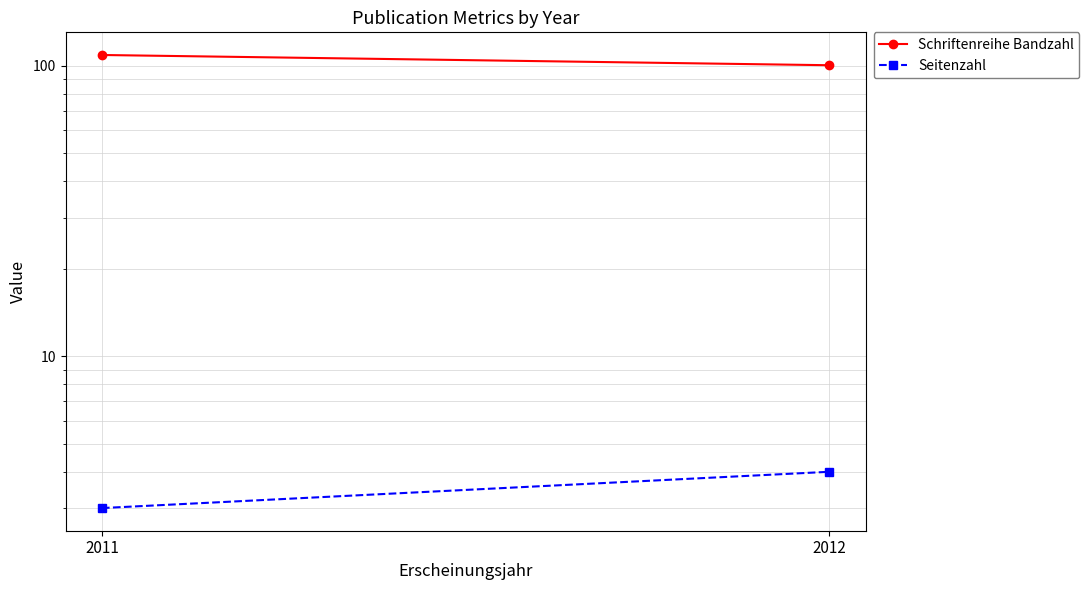

What are all the series names shown in the legend?

Schriftenreihe Bandzahl, Seitenzahl